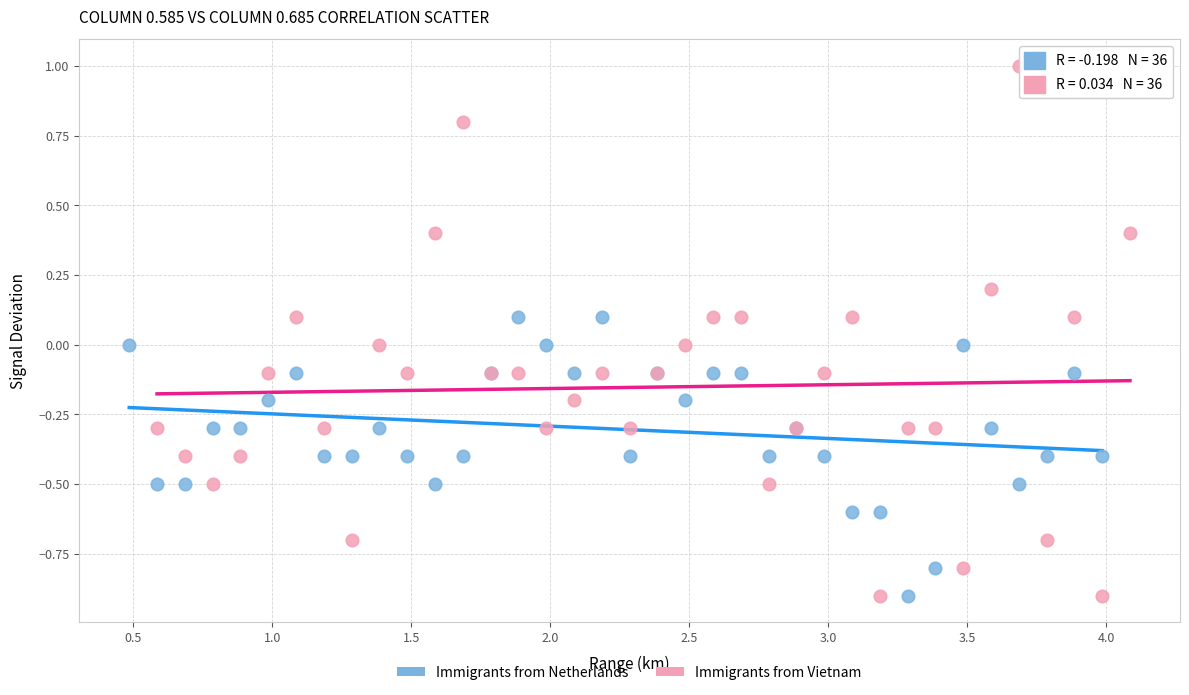

Which series contains the highest Y value?

Immigrants from Vietnam